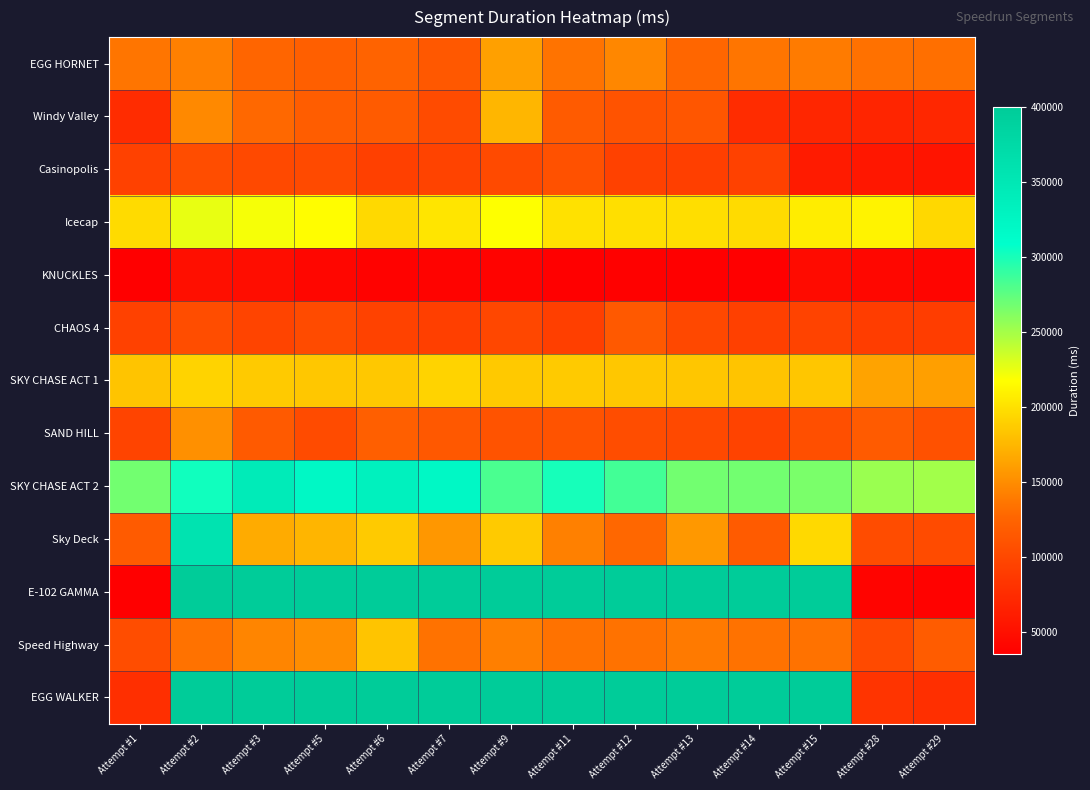

At which category is the sum across all series the highest?

Attempt #2